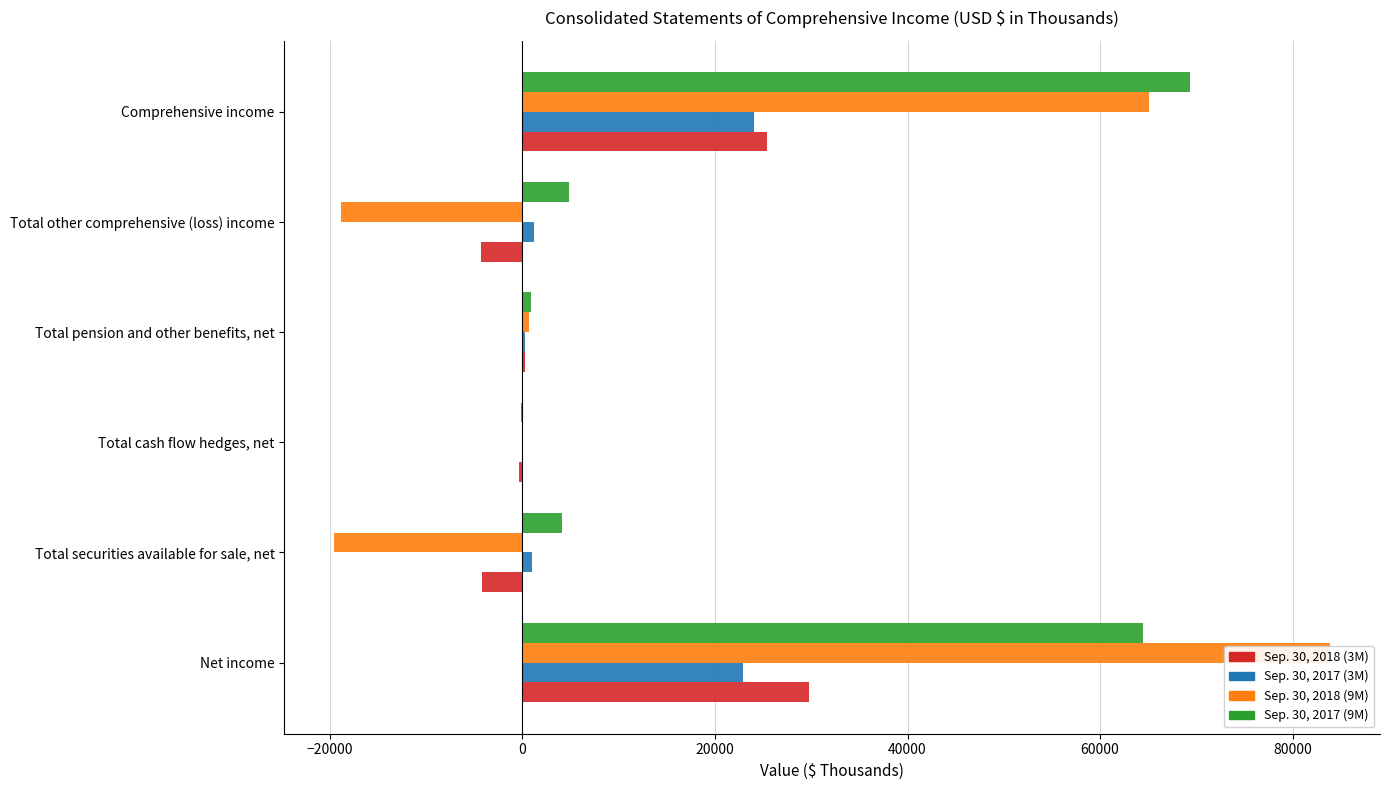

What are all the series names shown in the legend?

Sep. 30, 2018 (3M), Sep. 30, 2017 (3M), Sep. 30, 2018 (9M), Sep. 30, 2017 (9M)